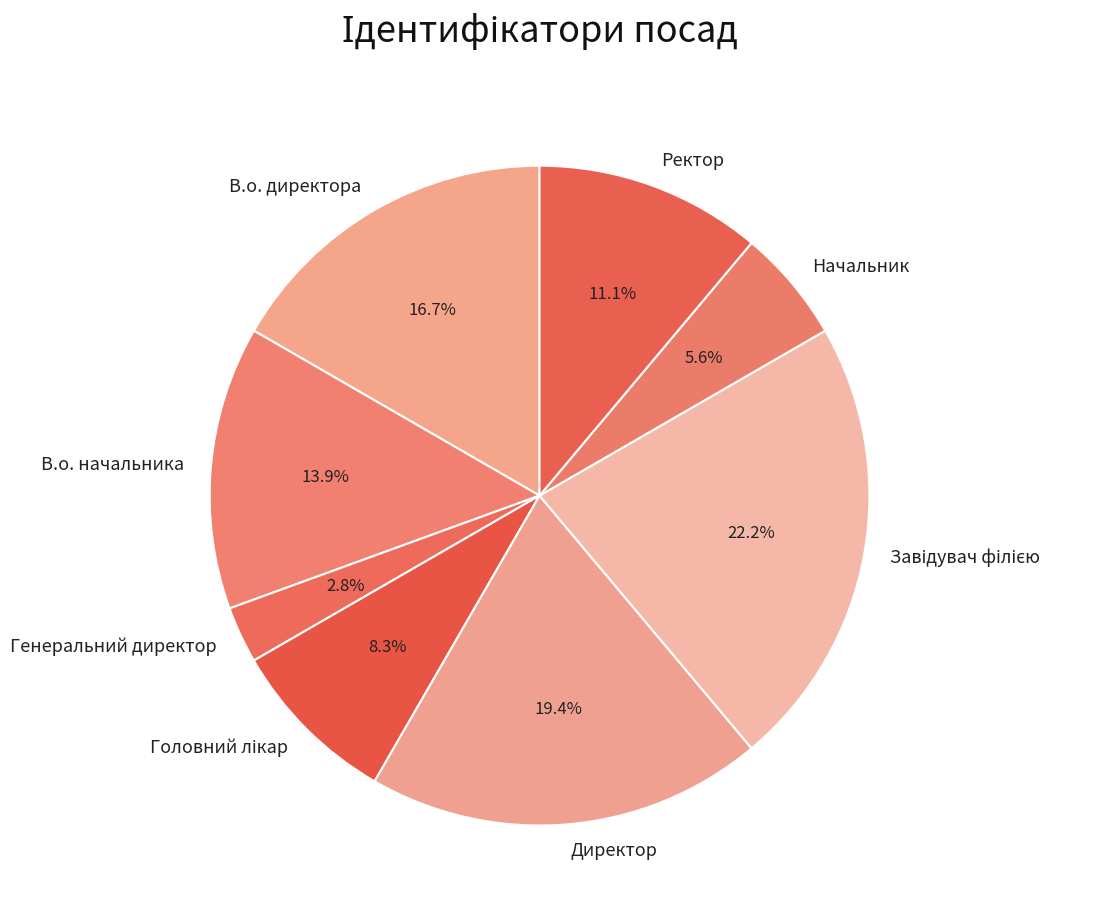

Between Директор and В.о. директора, which is larger?

Директор